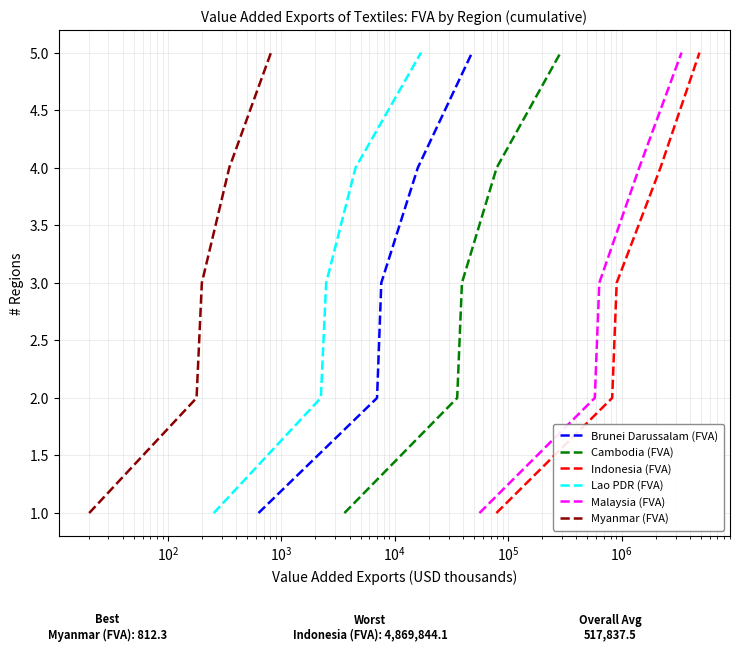

What is the value of the Lao PDR (FVA) point at the 3rd from the left?

3